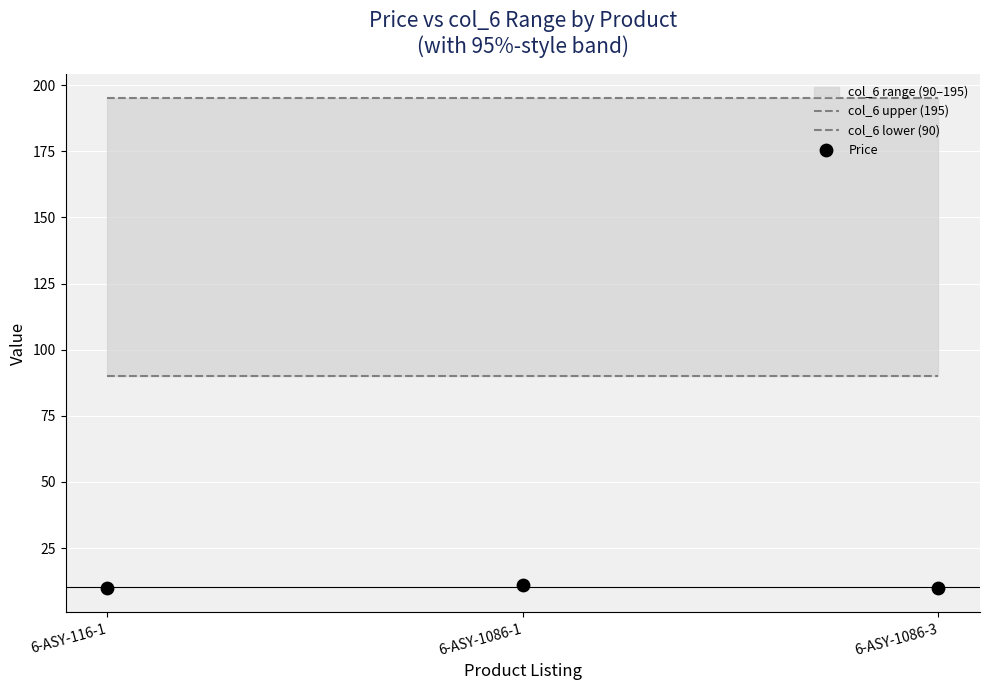

Which series reaches the maximum Y coordinate?

col_6 upper (195)